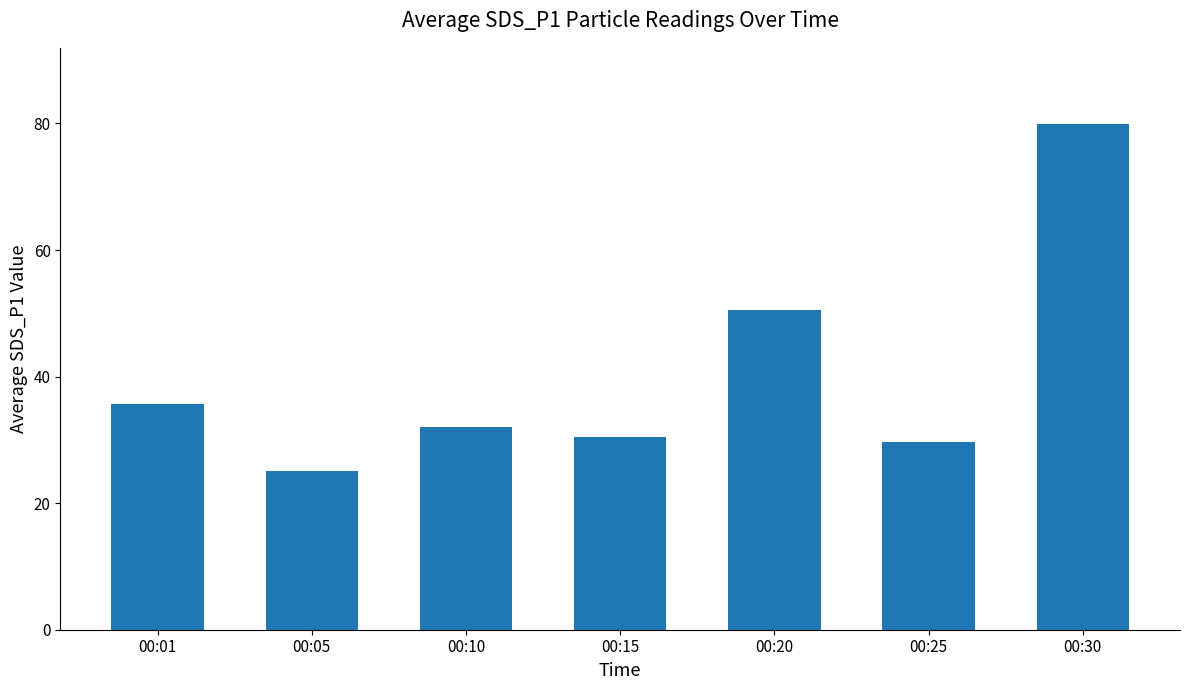

What is the value of the 4th bar from the left?

30.4